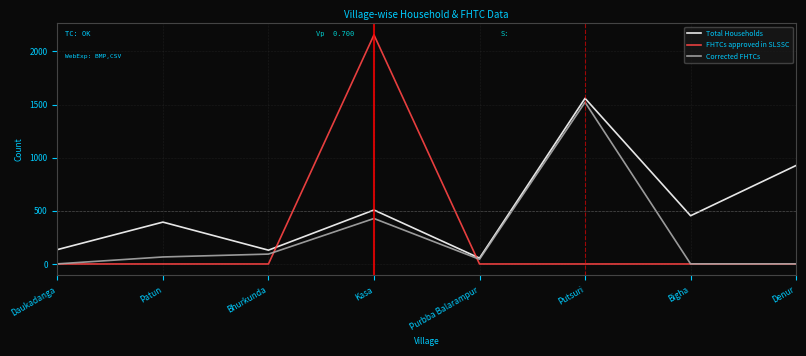

Which series has the largest total across all categories?

Total Households